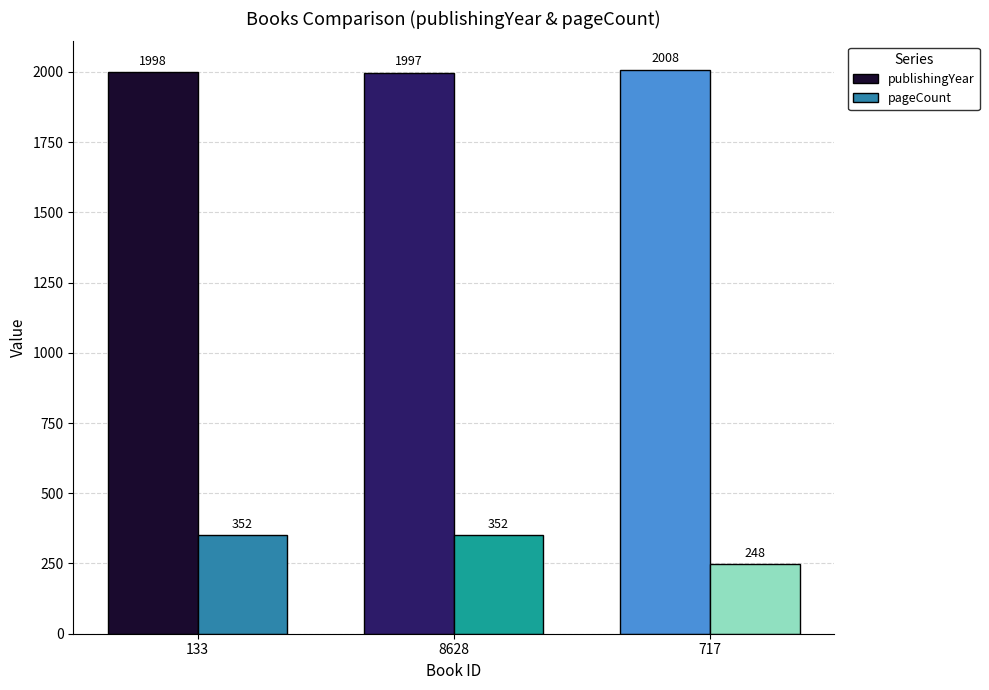

The pageCount series shows 352 at 8628. True or false?

True